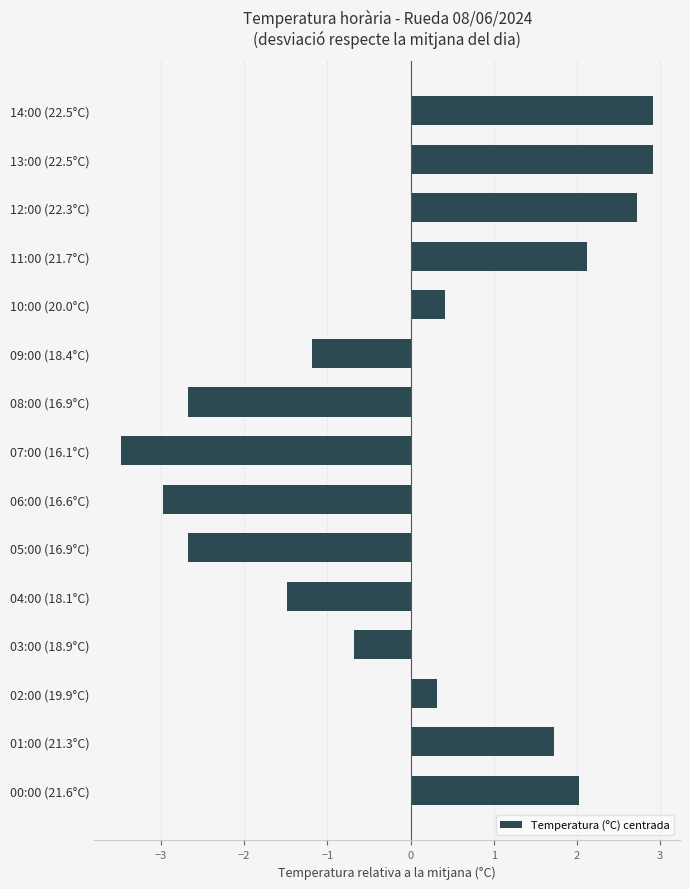

Reading bottom to top, what are all the values shown in this chart?

00:00 (21.6°C)=2.0	01:00 (21.3°C)=1.7	02:00 (19.9°C)=0.3	03:00 (18.9°C)=-0.7	04:00 (18.1°C)=-1.5	05:00 (16.9°C)=-2.7	06:00 (16.6°C)=-3.0	07:00 (16.1°C)=-3.5	08:00 (16.9°C)=-2.7	09:00 (18.4°C)=-1.2	10:00 (20.0°C)=0.4	11:00 (21.7°C)=2.1	12:00 (22.3°C)=2.7	13:00 (22.5°C)=2.9	14:00 (22.5°C)=2.9